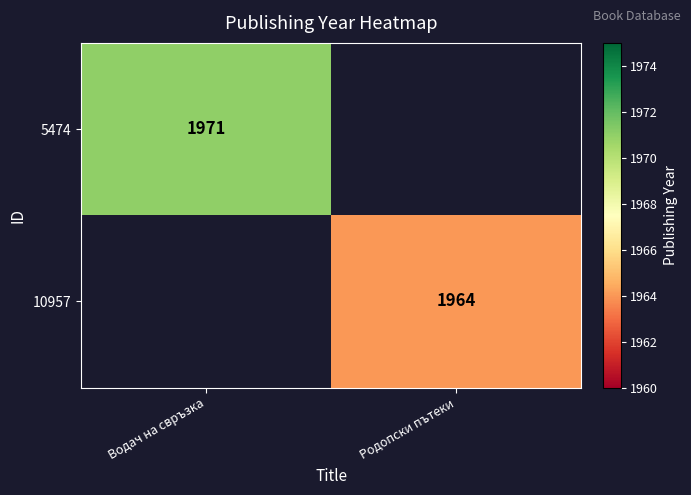

True or false: 10957 has a value of 3308 at Родопски пътеки.

False